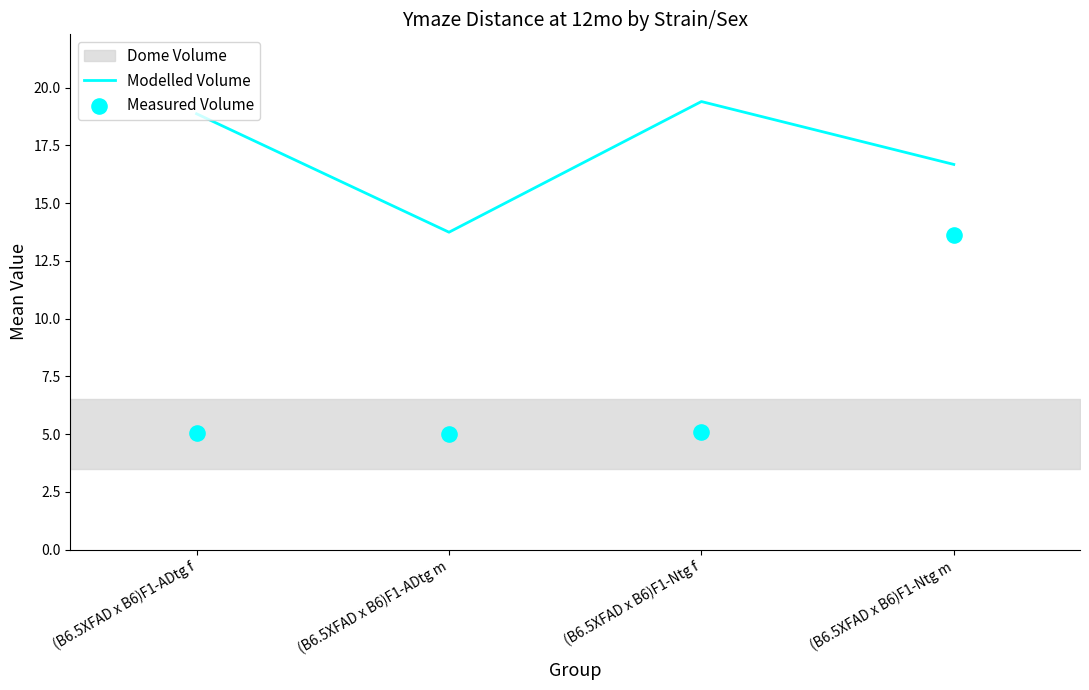

Which series contains the lowest Y value?

Measured Volume